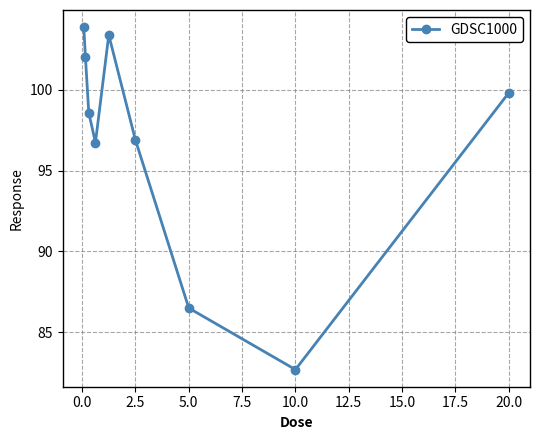

What is the difference between the second highest and minimum values?

20.7